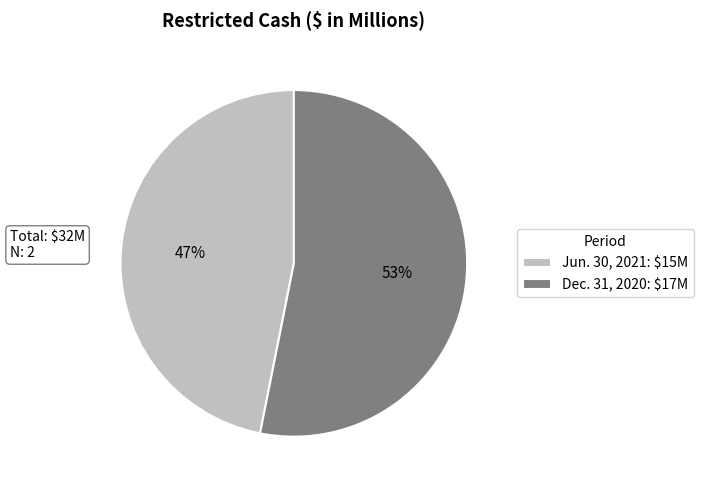

Which category has the biggest portion of the pie?

Dec. 31, 2020